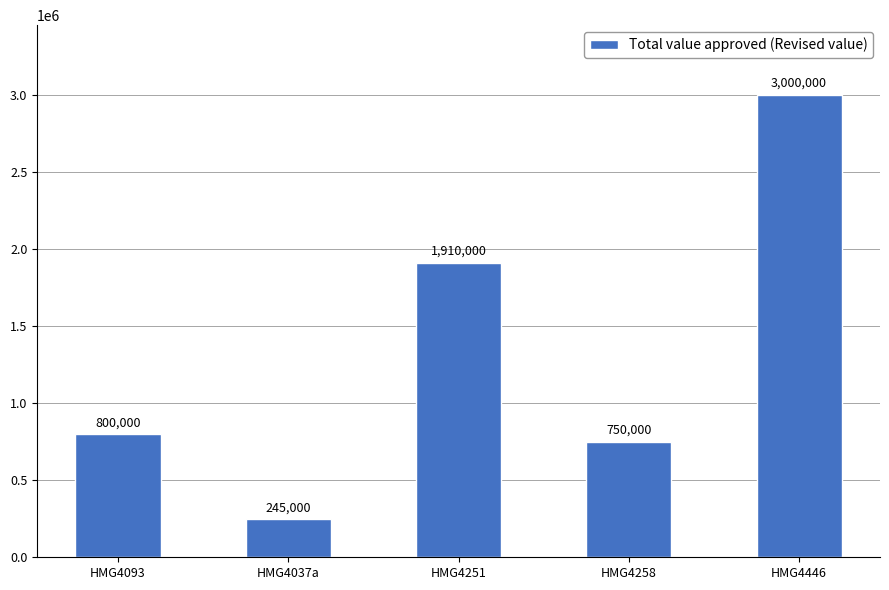

What is the sum of all values?

6705000